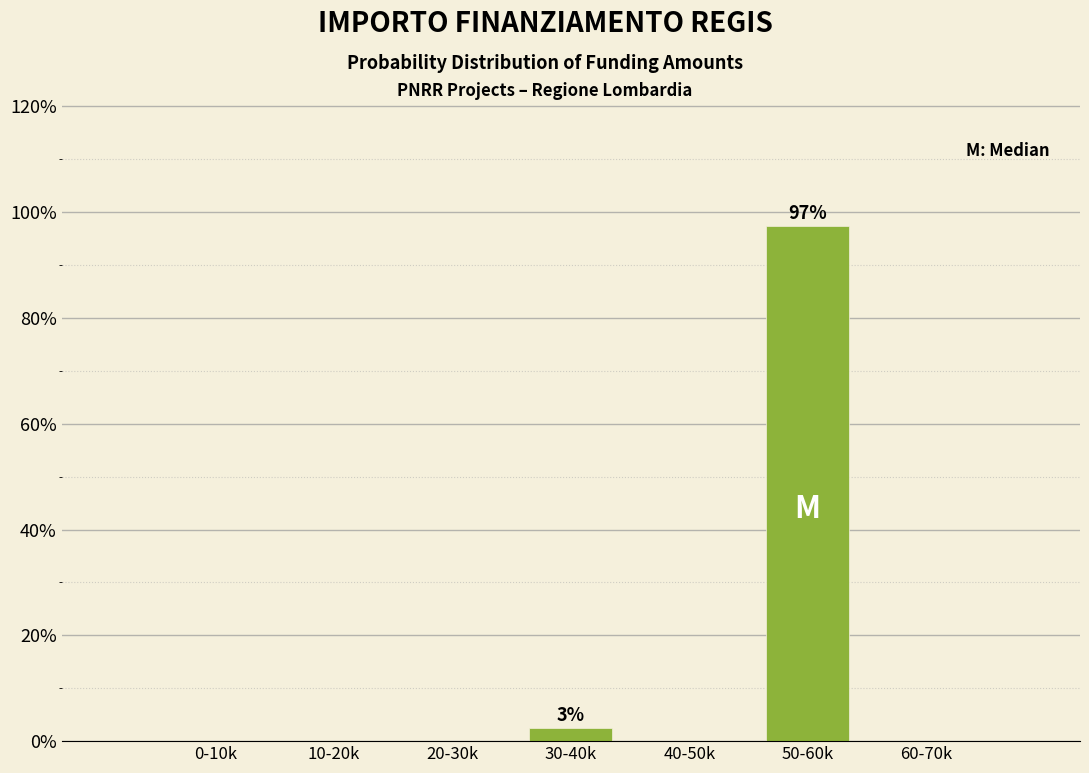

Reading left to right, extract all data points from this chart.

0-10k=0.0	10-20k=0.0	20-30k=0.0	30-40k=2.6	40-50k=0.0	50-60k=97.4	60-70k=0.0